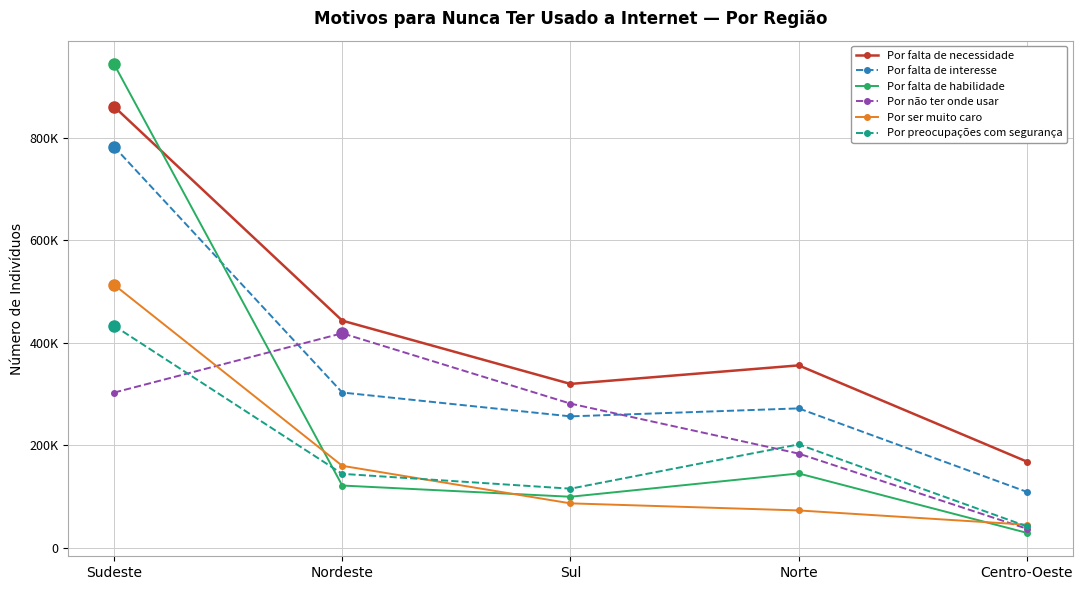

What is the approximate value of Por falta de interesse at Norte, to the nearest 10?

271770